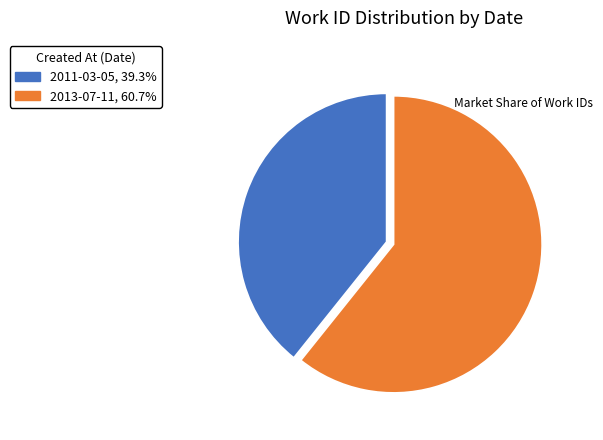

Does any single category account for the majority?

Yes